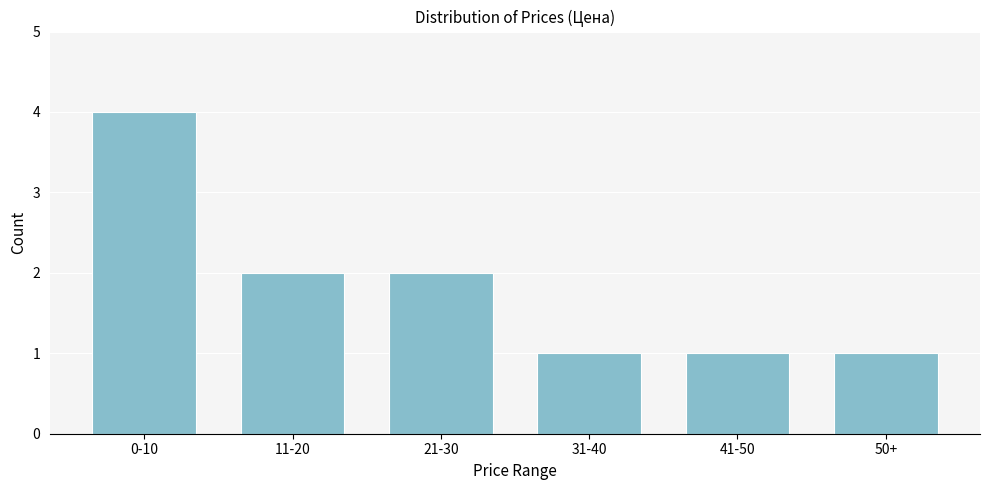

Reading right to left, list all the values displayed in this chart.

1	1	1	2	2	4